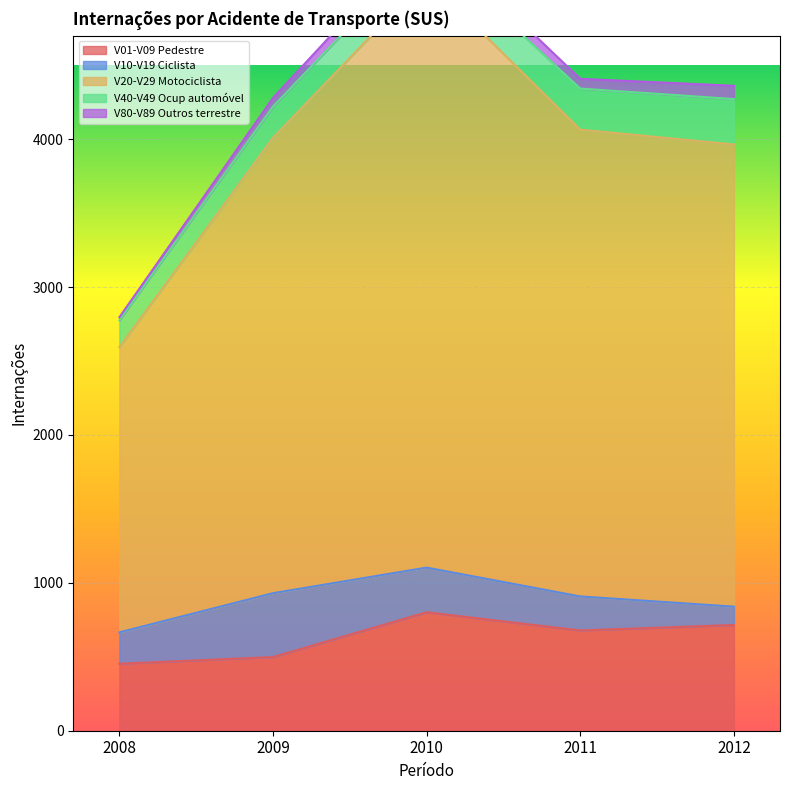

What value does the V80-V89 Outros terrestre series have at 2008, to the nearest 5?

20